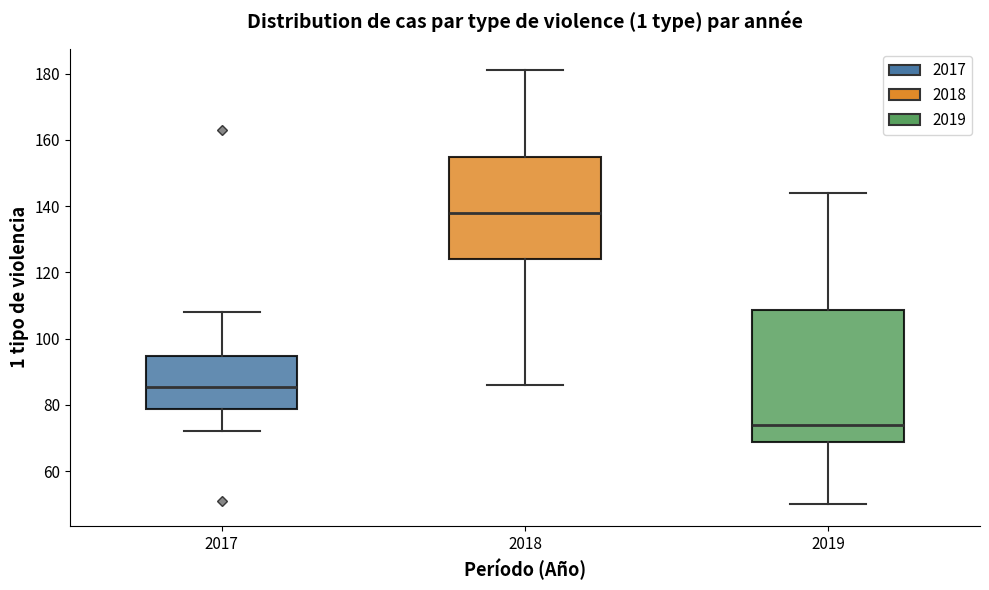

Reading left to right, read every box against the y-axis: the position of its median line, the range the box covers, and the ends of its whiskers. The values are not printed on the chart, so give them approximately, as read against the axis.

2017: median 86, box 78 to 94, whiskers 72 to 108
2018: median 138, box 124 to 154, whiskers 86 to 182
2019: median 74, box 68 to 108, whiskers 50 to 144